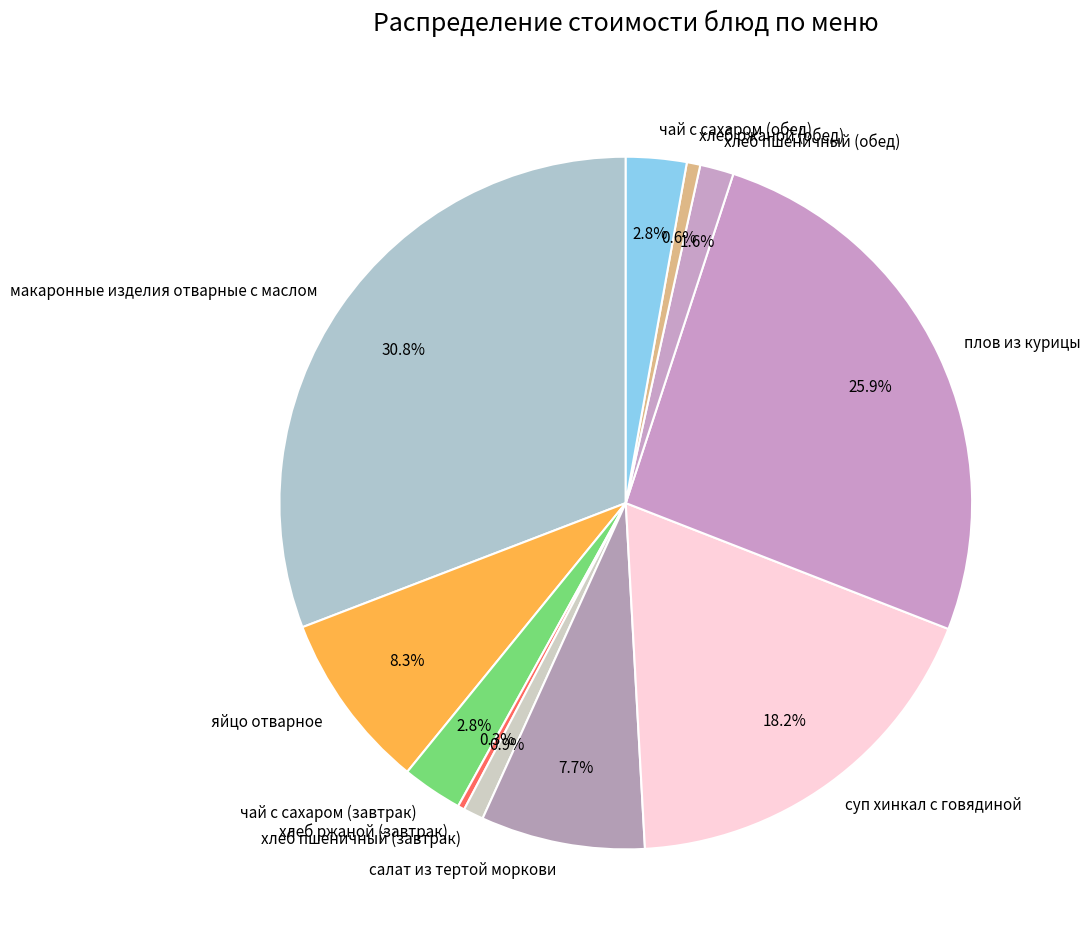

What percentage is NOT represented by хлеб пшеничный (обед)?

98.4%